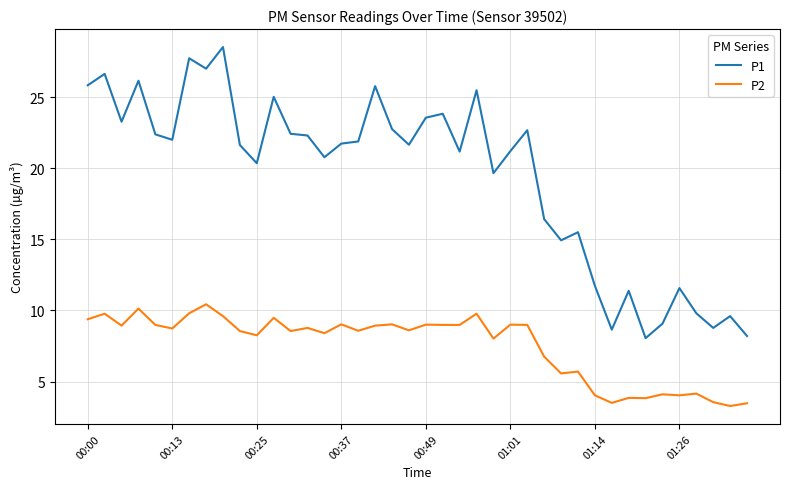

Rank the series by their maximum value, from lowest to highest.

P2, P1